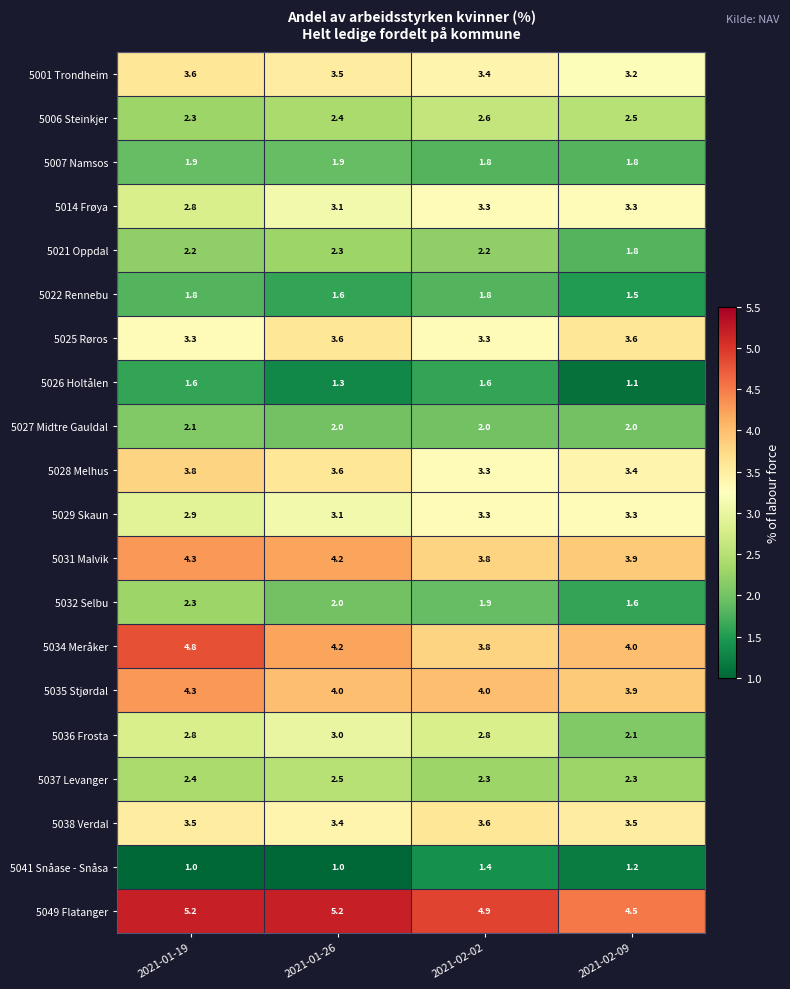

Is it true that 5031 Malvik equals 3.8 at 2021-02-02?

True